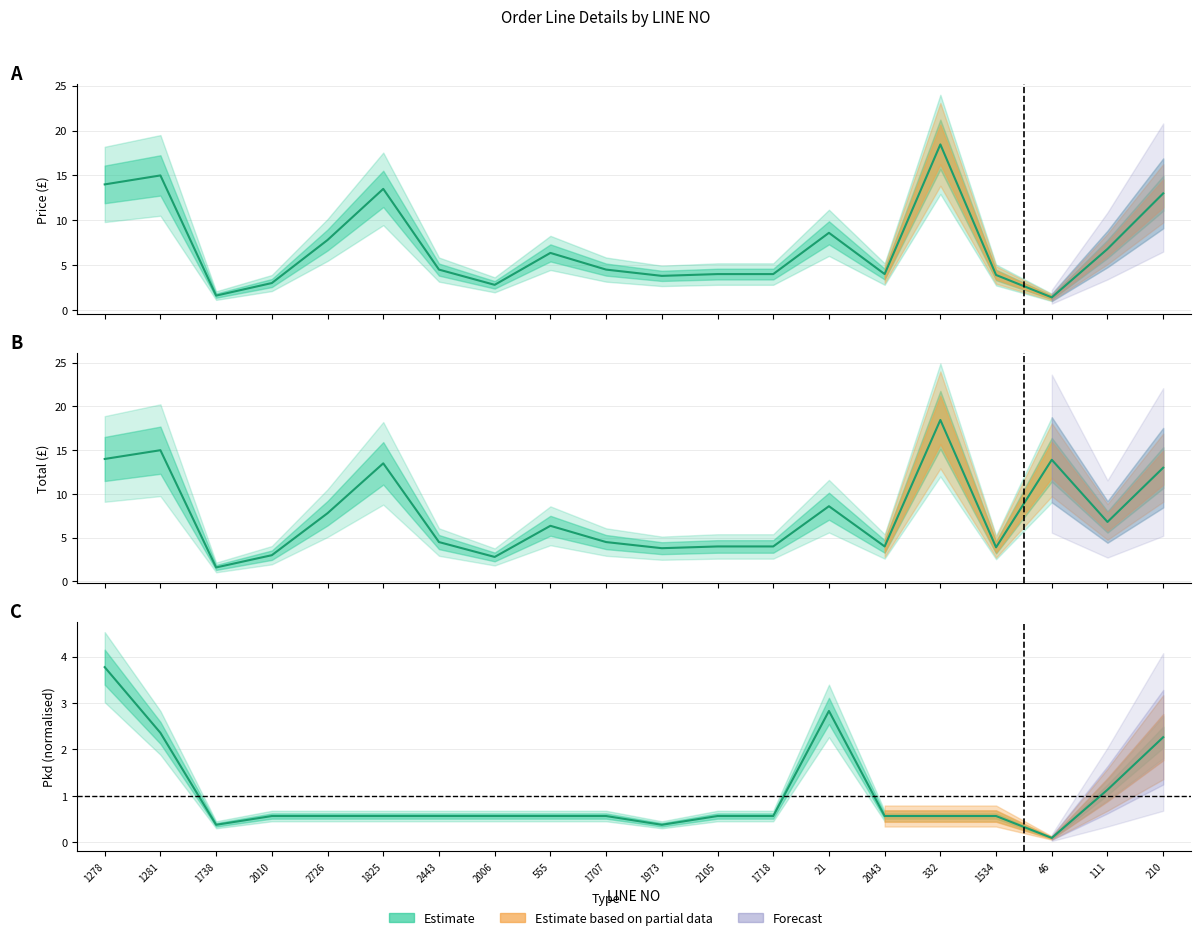

Which series has the largest range (max minus min)?

Price